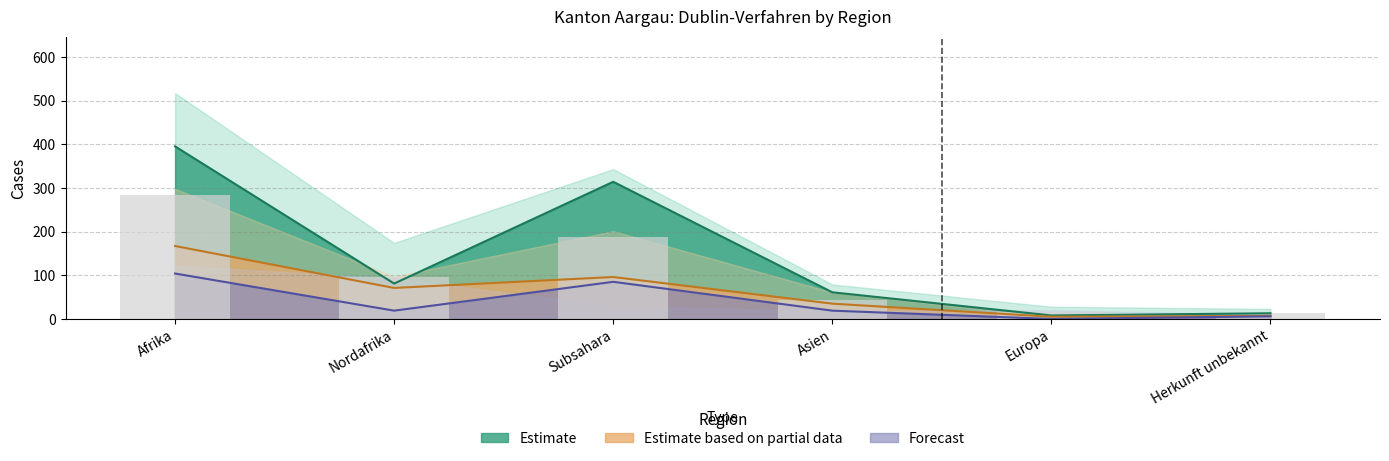

What position from the right is Nordafrika?

5